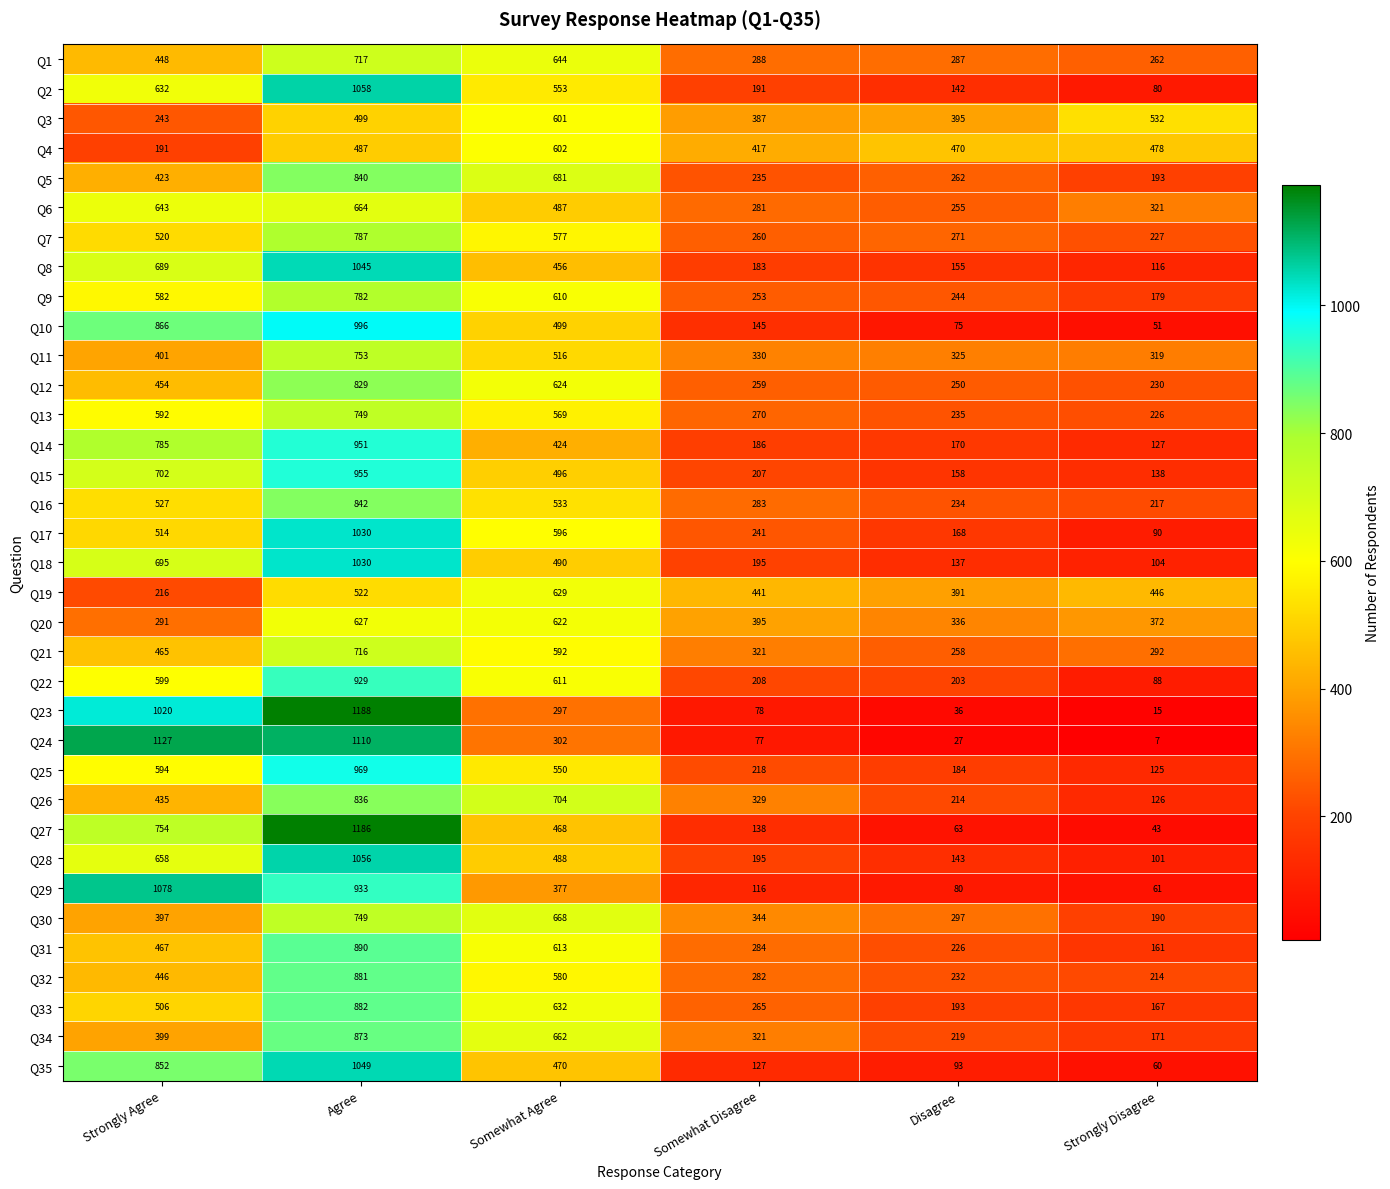

Where is Q7 nearest to the value 507?

Strongly Agree